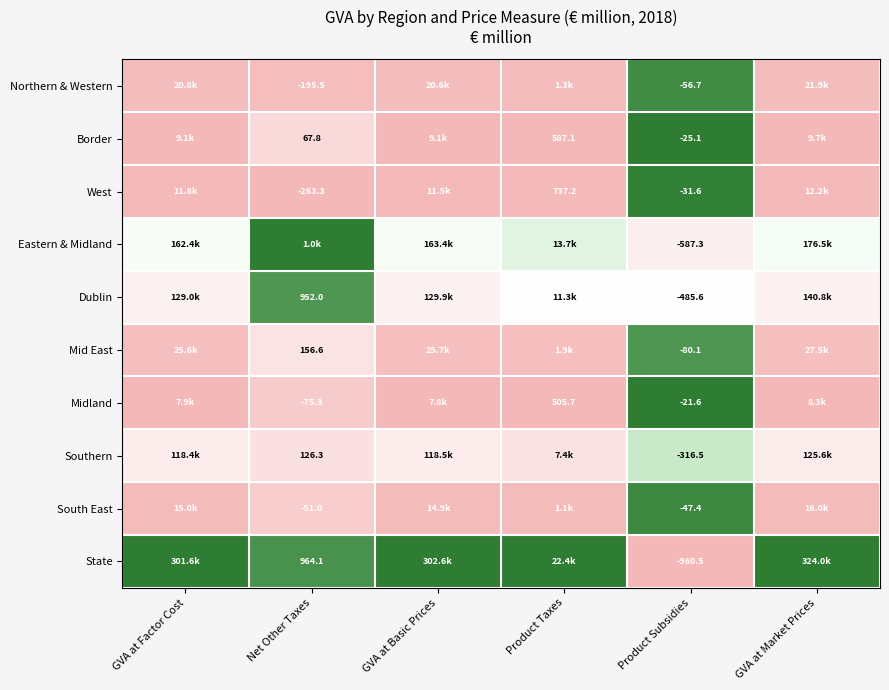

Rank the series at Product Subsidies from highest to lowest value.

Midland, Border, West, South East, Northern & Western, Mid East, Southern, Dublin, Eastern & Midland, State